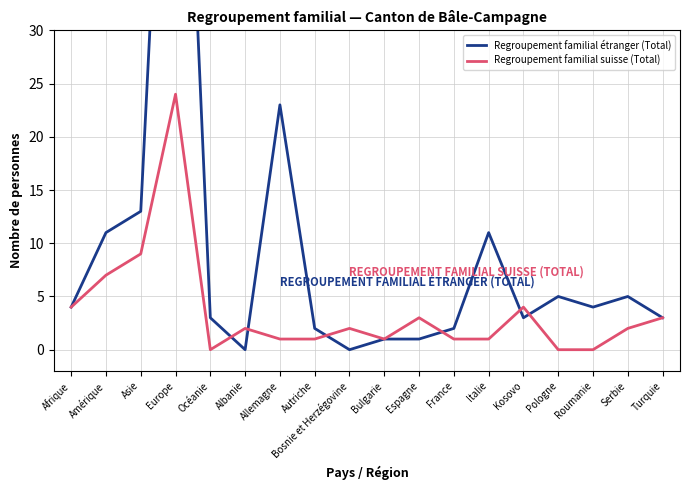

What value does the Regroupement familial étranger (Total) series have at Europe, to the nearest 5?

80